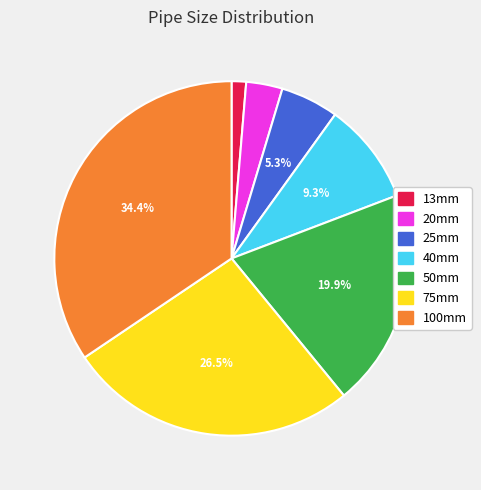

Count the number of slices in the pie.

7